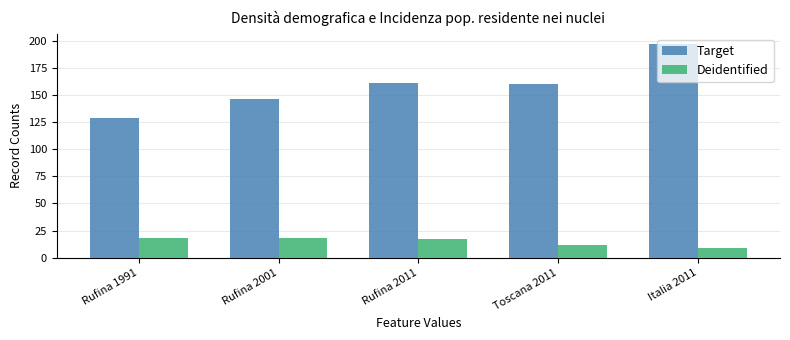

At Italia 2011, list the series in order from largest to smallest.

Target, Deidentified